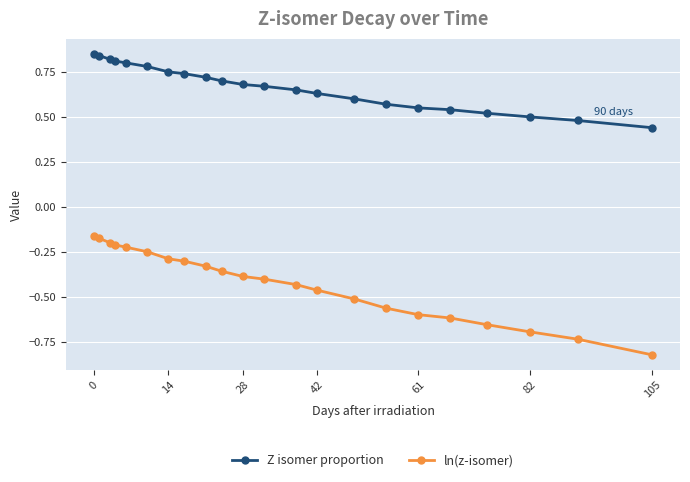

Rank the series by their average value, from lowest to highest.

ln(z-isomer), Z isomer proportion